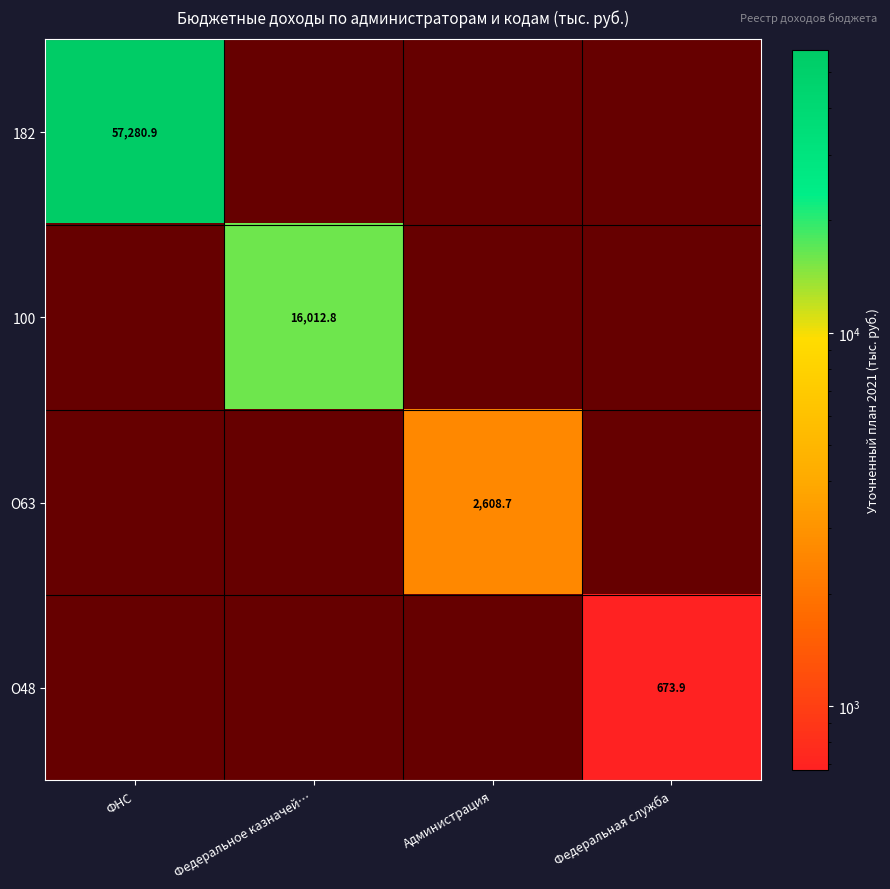

Which category has the highest value in the 100 series?

Федеральное казначей…